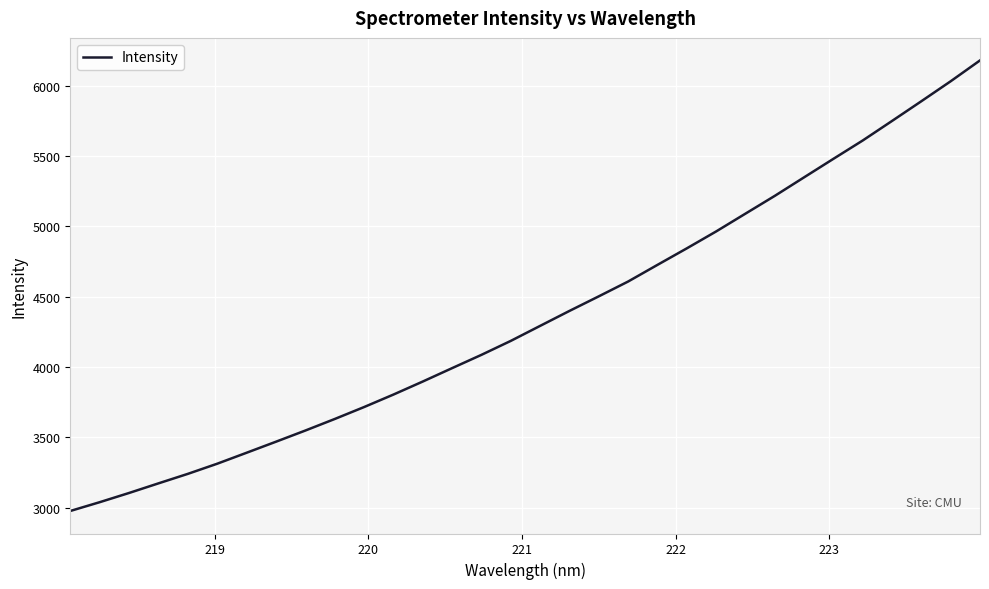

What is the difference between the maximum and minimum values?

3203.3